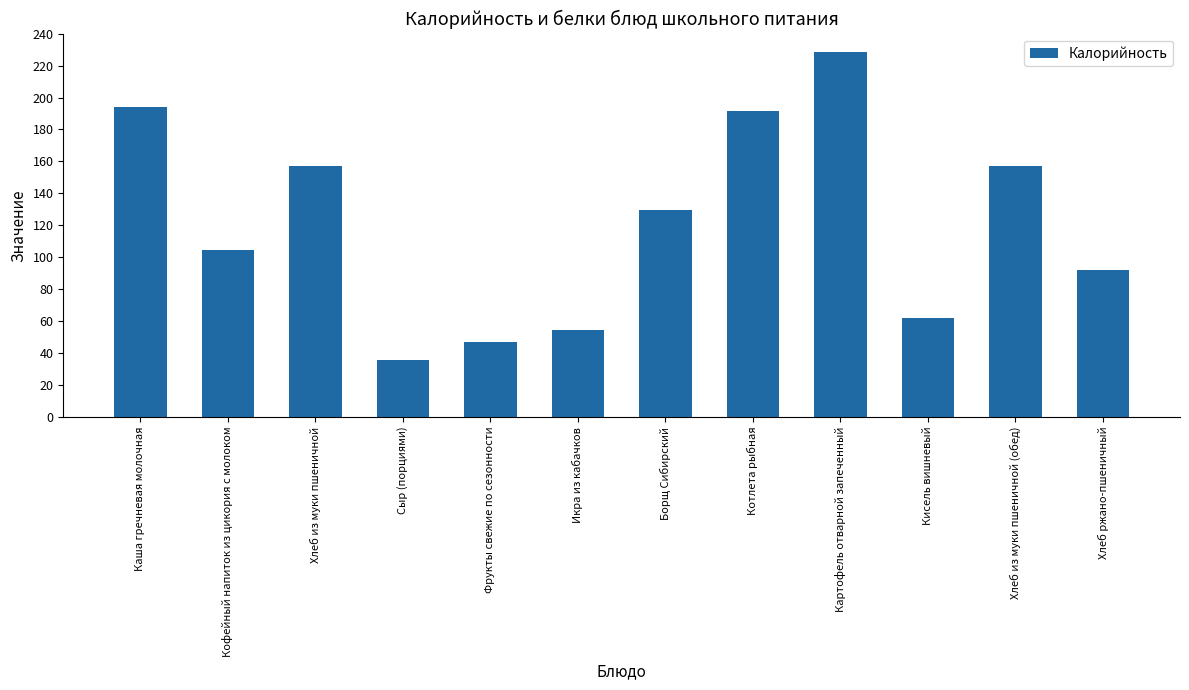

What is the ratio of the value at Хлеб ржано-пшеничный to the value at Хлеб из муки пшеничной (обед)?

0.6